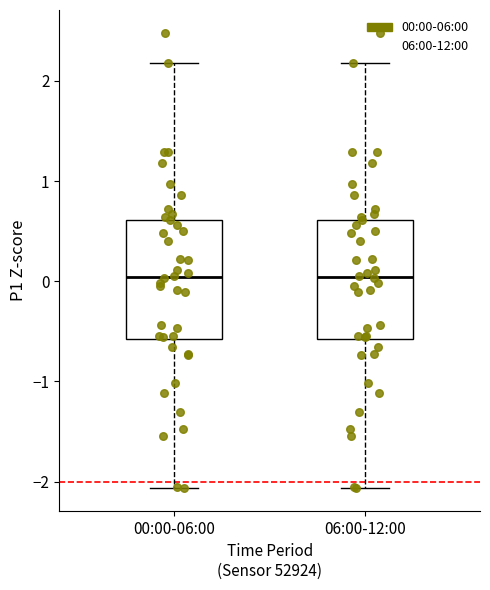

Reading left to right, read every box against the y-axis: the position of its median line, the range the box covers, and the ends of its whiskers. The values are not printed on the chart, so give them approximately, as read against the axis.

00:00-06:00: median 0.0, box -0.6 to 0.6, whiskers -2.1 to 2.2
06:00-12:00: median 0.0, box -0.6 to 0.6, whiskers -2.1 to 2.2